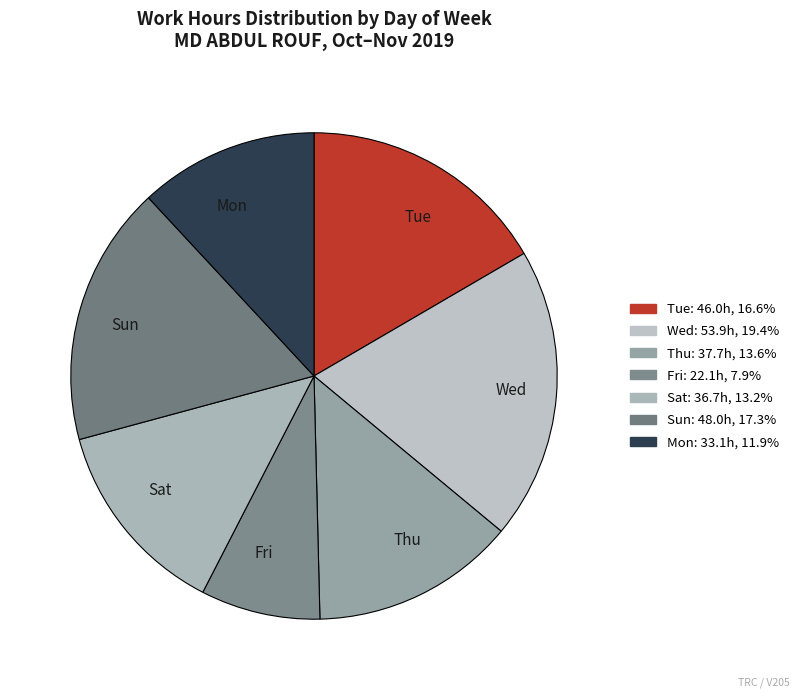

True or false: Fri accounts for 1% of the total.

False